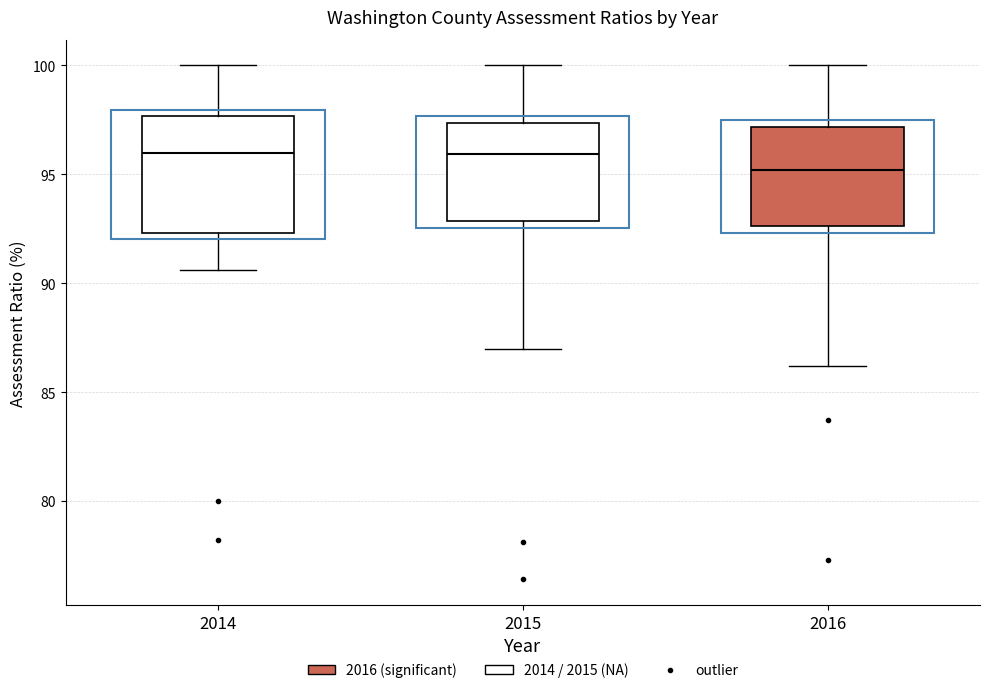

Which box is the tallest, from its lower edge to its upper edge?

2014